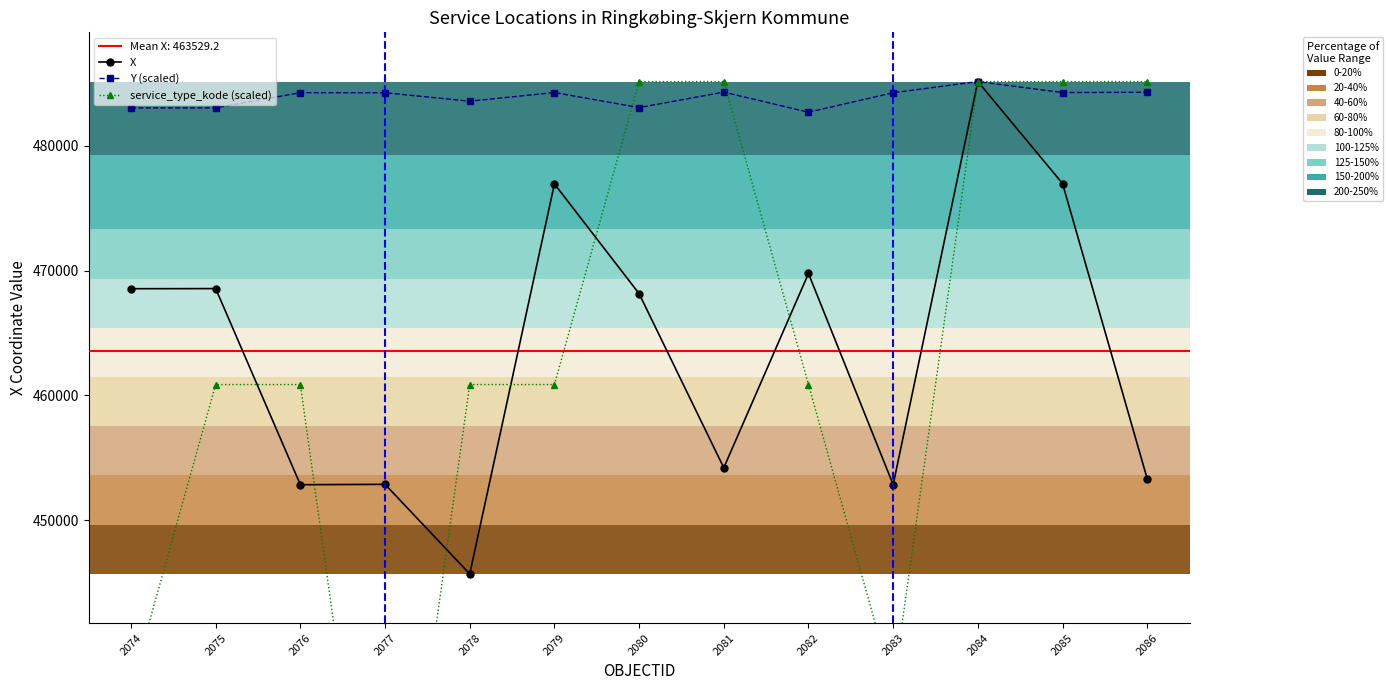

The service_type_kode (scaled) series shows 309523.3 at 2086. True or false?

False